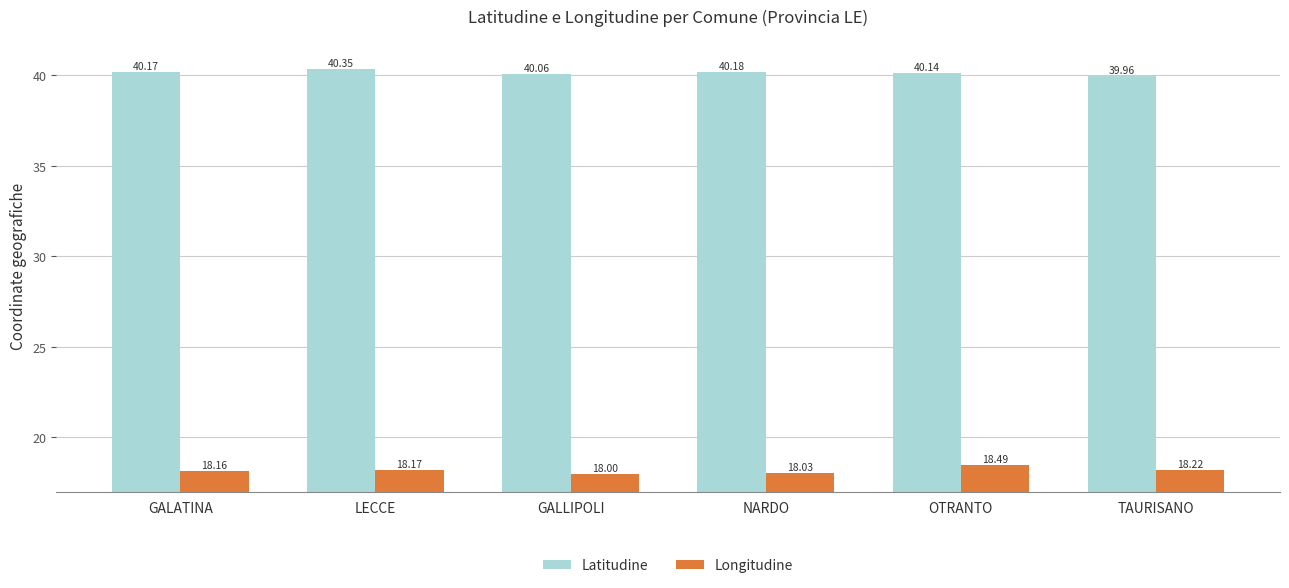

At TAURISANO, list the series in order from largest to smallest.

Latitudine, Longitudine